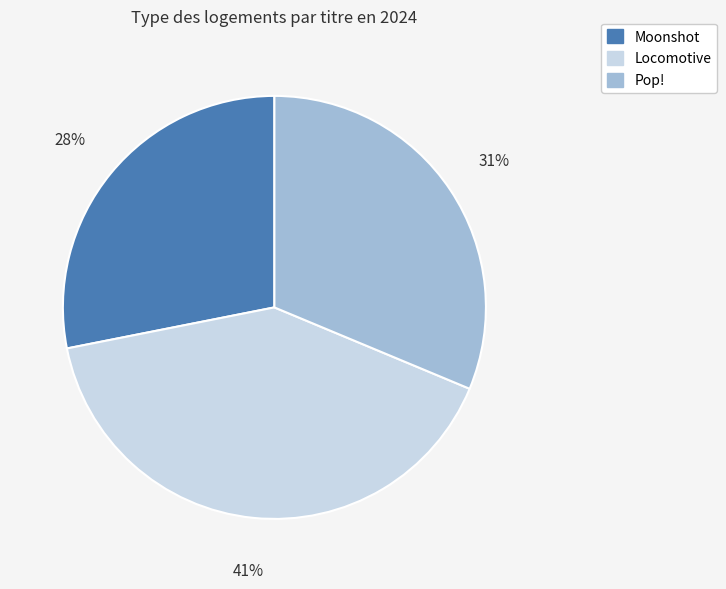

Which has a higher value, Moonshot or Locomotive?

Locomotive